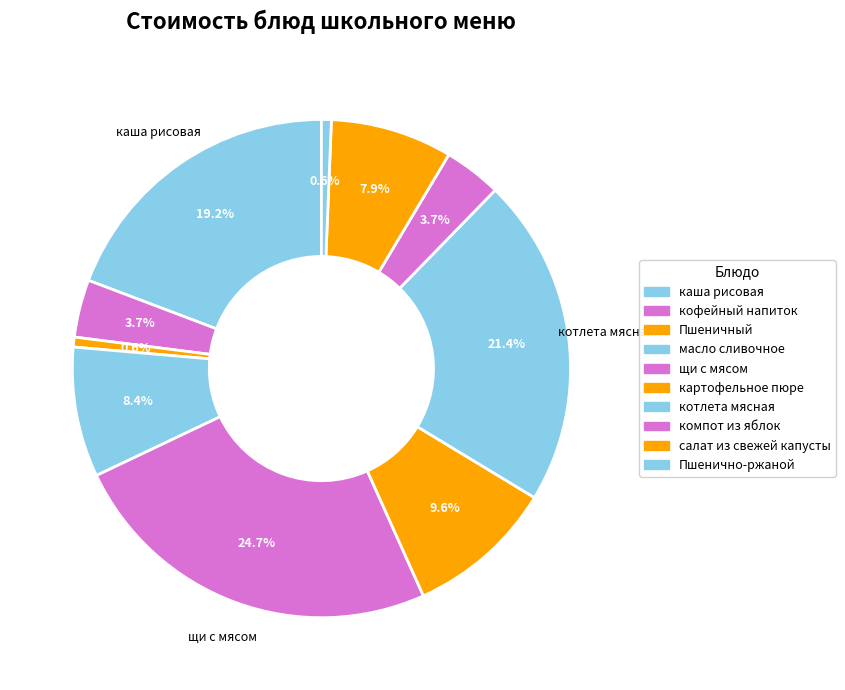

Which slice is the smallest?

Пшеничный